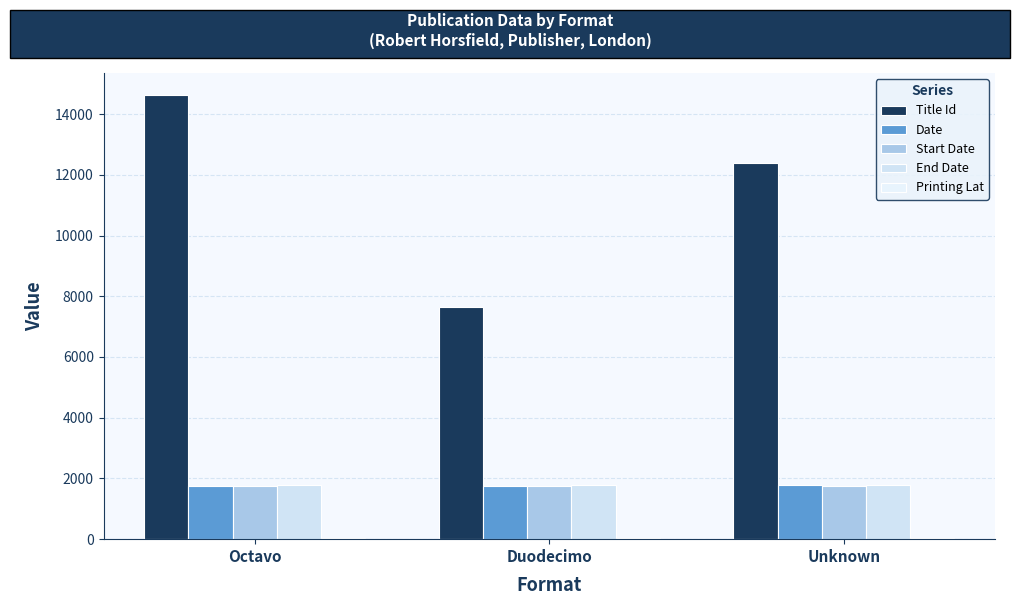

What is the total value across all series at Unknown?

17751.5